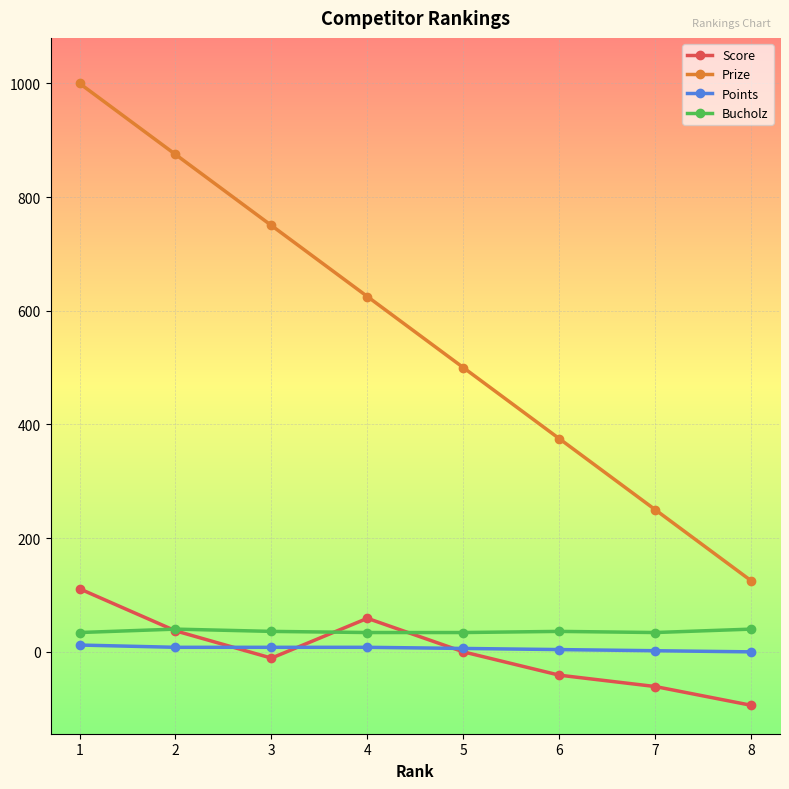

True or false: Prize and Bucholz intersect in this chart.

False